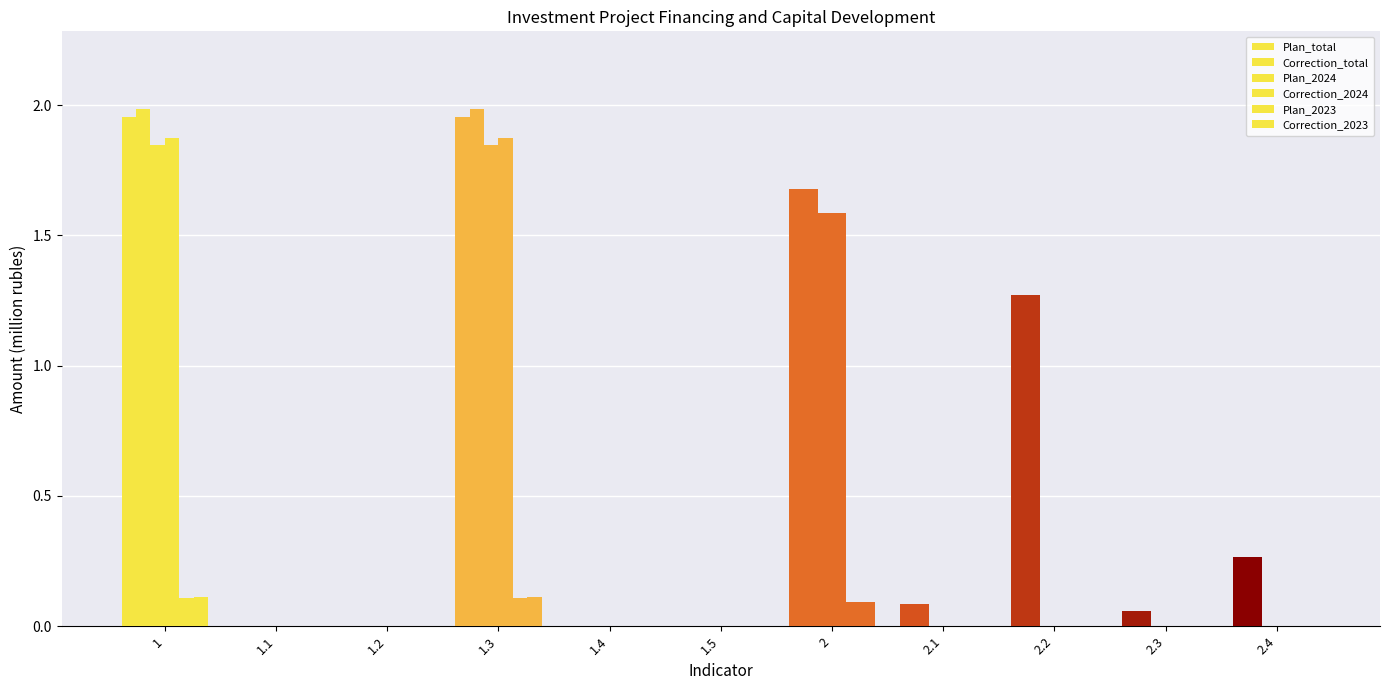

At 1, list the series in order from smallest to largest.

Plan_2023, Correction_2023, Plan_2024, Correction_2024, Plan_total, Correction_total